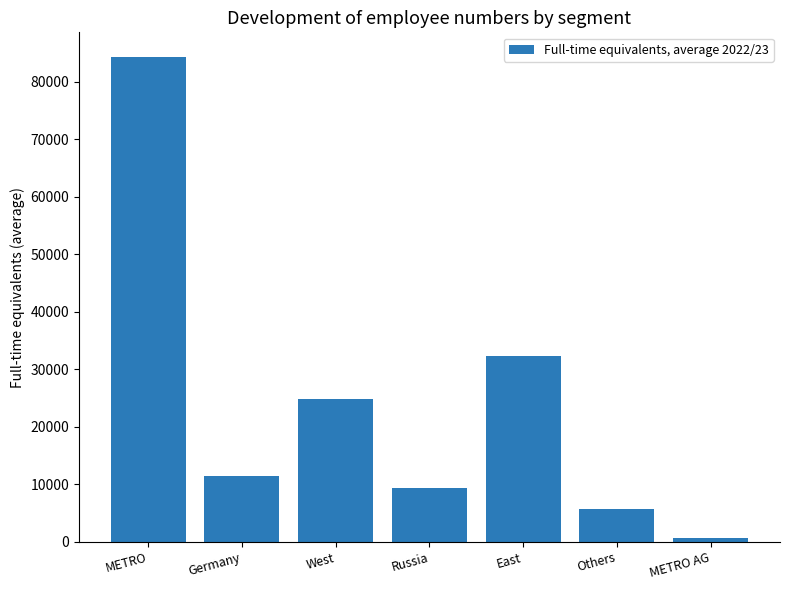

Reading left to right, transcribe all the data shown in this chart.

METRO=84336	Germany=11425	West=24748	Russia=9414	East=32376	Others=5696	METRO AG=677